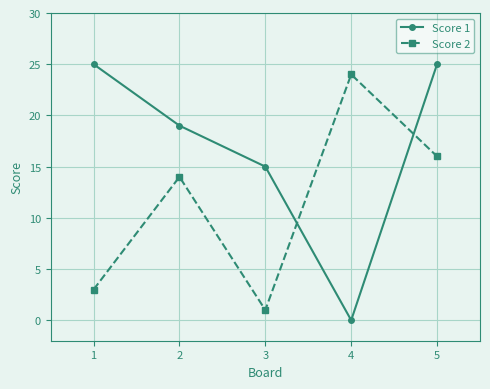

How many lines are shown in the chart?

2